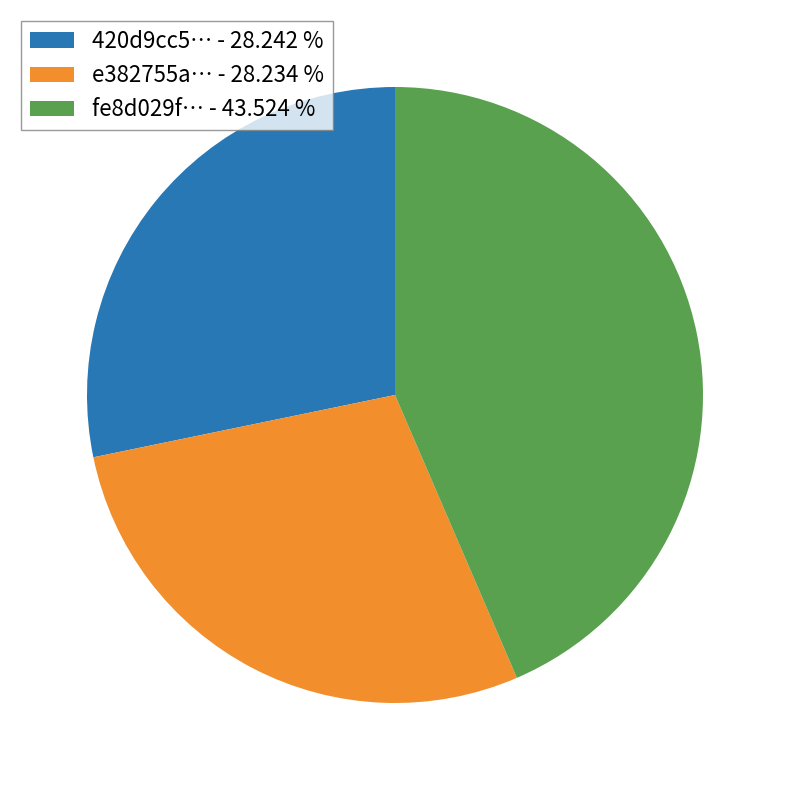

How many slices are in this pie chart?

3